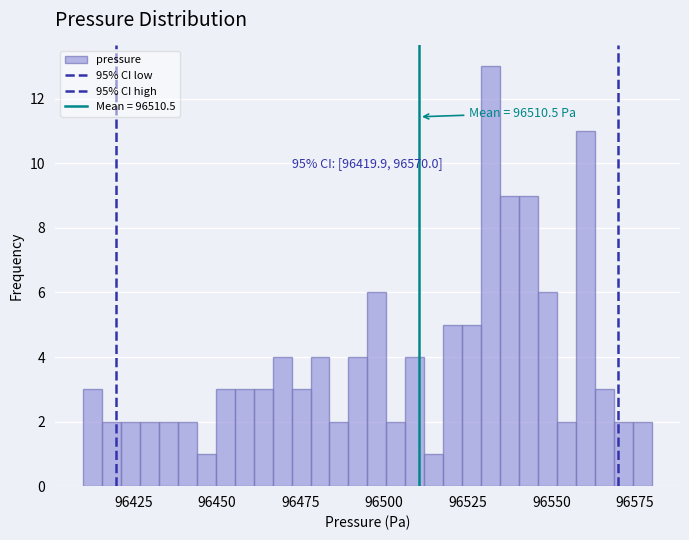

Around what value on the x-axis is the tallest bar? Give the approximate position of its centre, as read against the axis.

96530